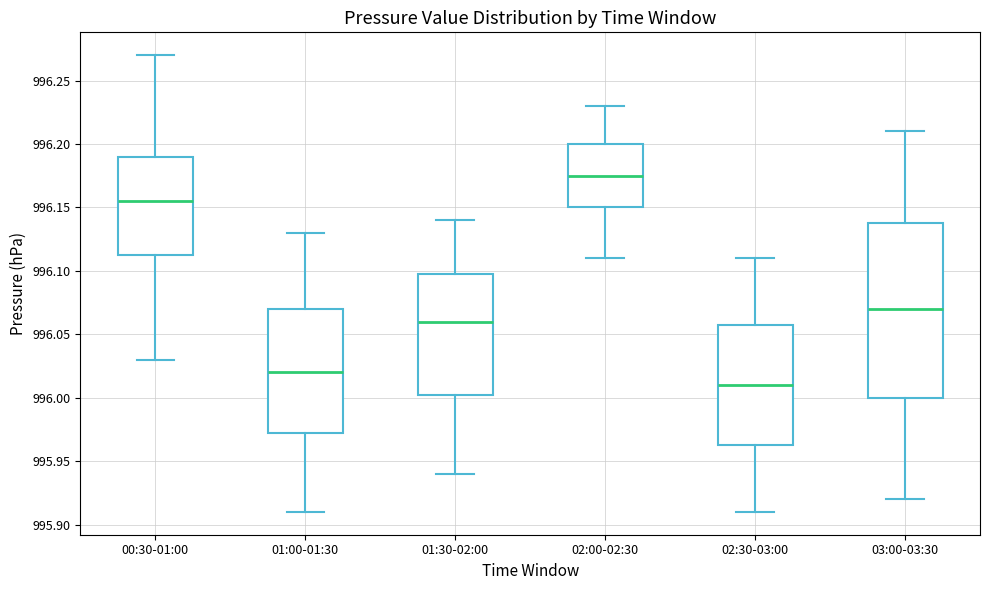

Which box has the highest median line?

02:00-02:30